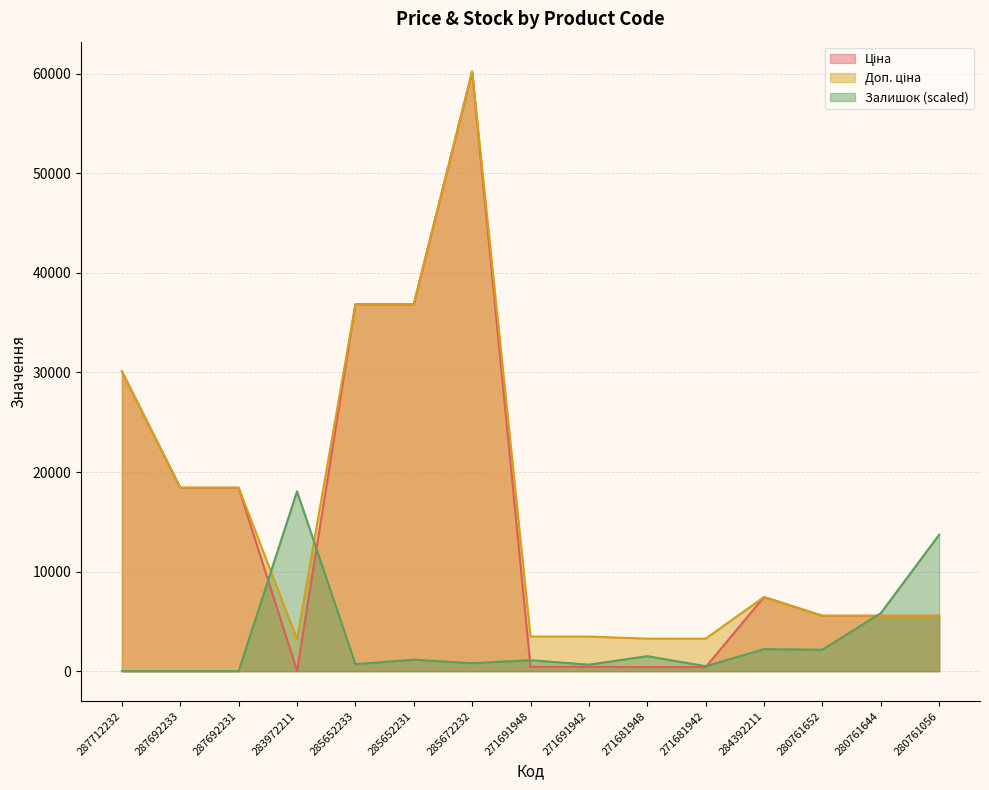

Reading left to right, list all the values displayed in this chart.

Ціна: 287712232=30102.8	287692233=18420.9	287692231=18420.9	283972211=32.0	285652233=36841.8	285652231=36841.8	285672232=60205.6	271691948=434.3	271691942=434.3	271681948=408.2	271681942=408.2	284392211=7444.6	280761652=5560.3	280761644=5560.3	280761056=5560.3
Доп. ціна: 287712232=30102.8	287692233=18420.9	287692231=18420.9	283972211=3205.0	285652233=36841.8	285652231=36841.8	285672232=60205.6	271691948=3474.1	271691942=3474.1	271681948=3265.8	271681942=3265.8	284392211=7444.6	280761652=5560.3	280761644=5560.3	280761056=5560.3
Залишок: 287712232=0.0	287692233=0.0	287692231=0.0	283972211=18061.7	285652233=702.4	285652231=1153.9	285672232=802.7	271691948=1103.8	271691942=652.2	271681948=1505.1	271681942=501.7	284392211=2207.5	280761652=2157.4	280761644=5819.9	280761056=13696.8